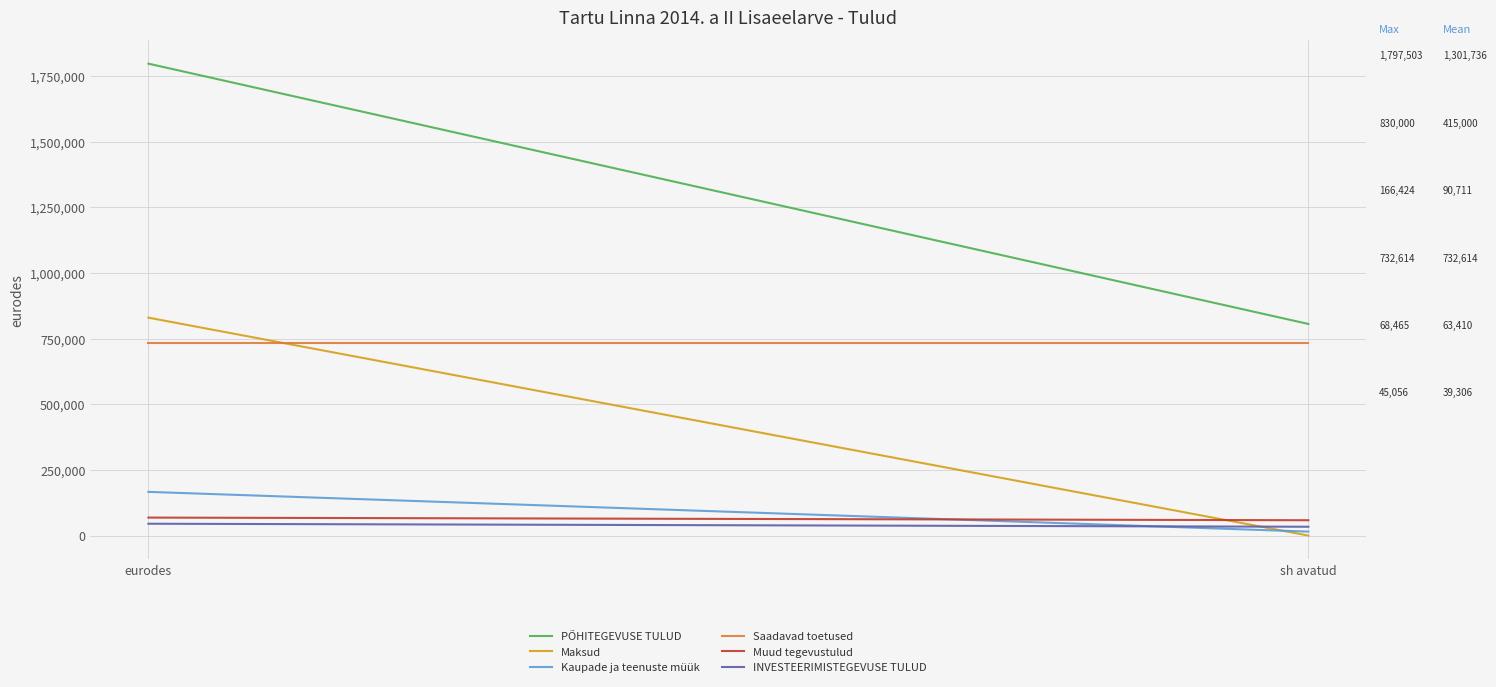

How many data points in Maksud are less than 830000?

1